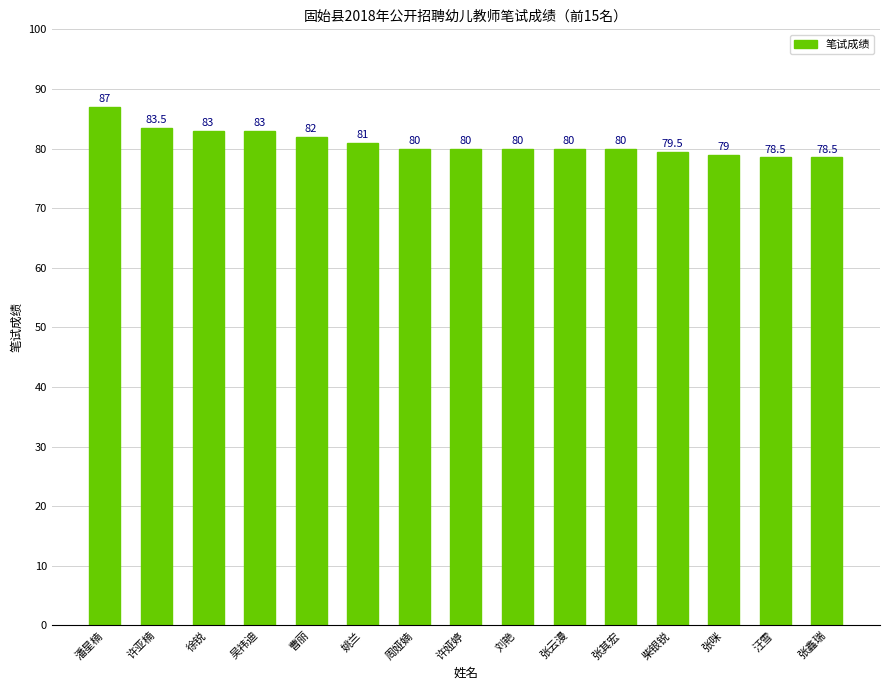

The chart shows a value of 54.9 at 周娅婻. True or false?

False